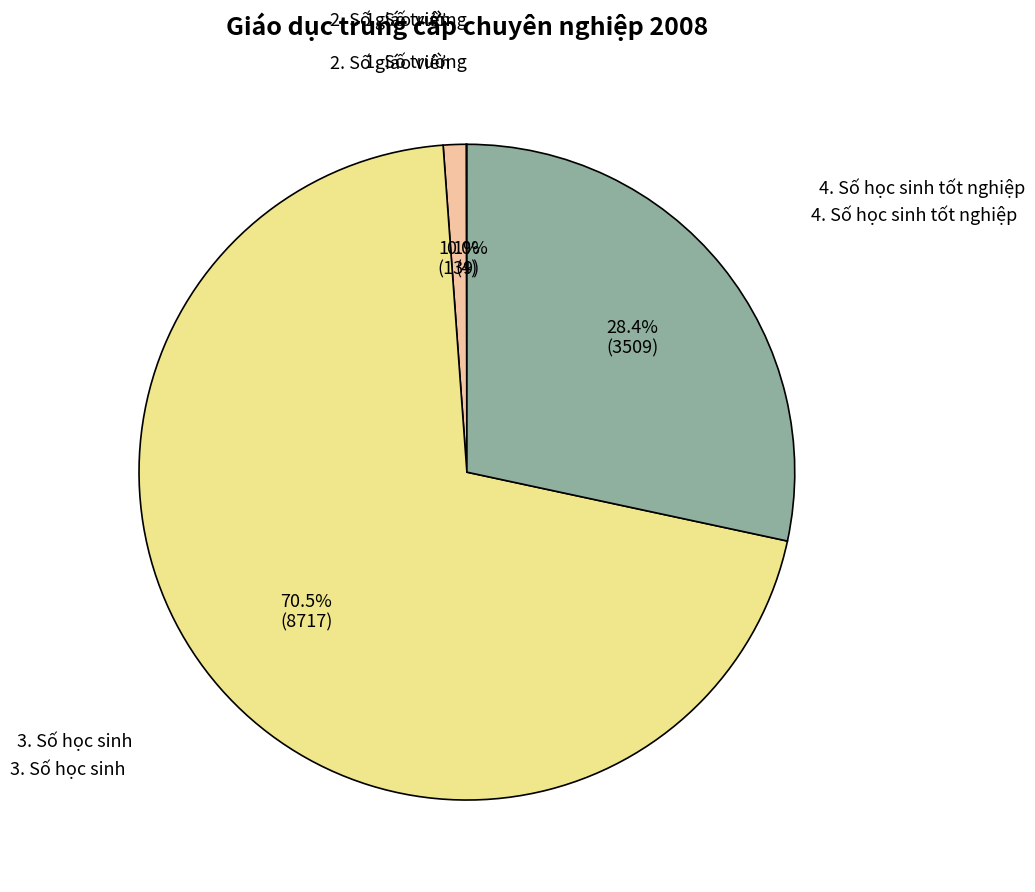

Is there any slice that represents more than half of the pie?

Yes